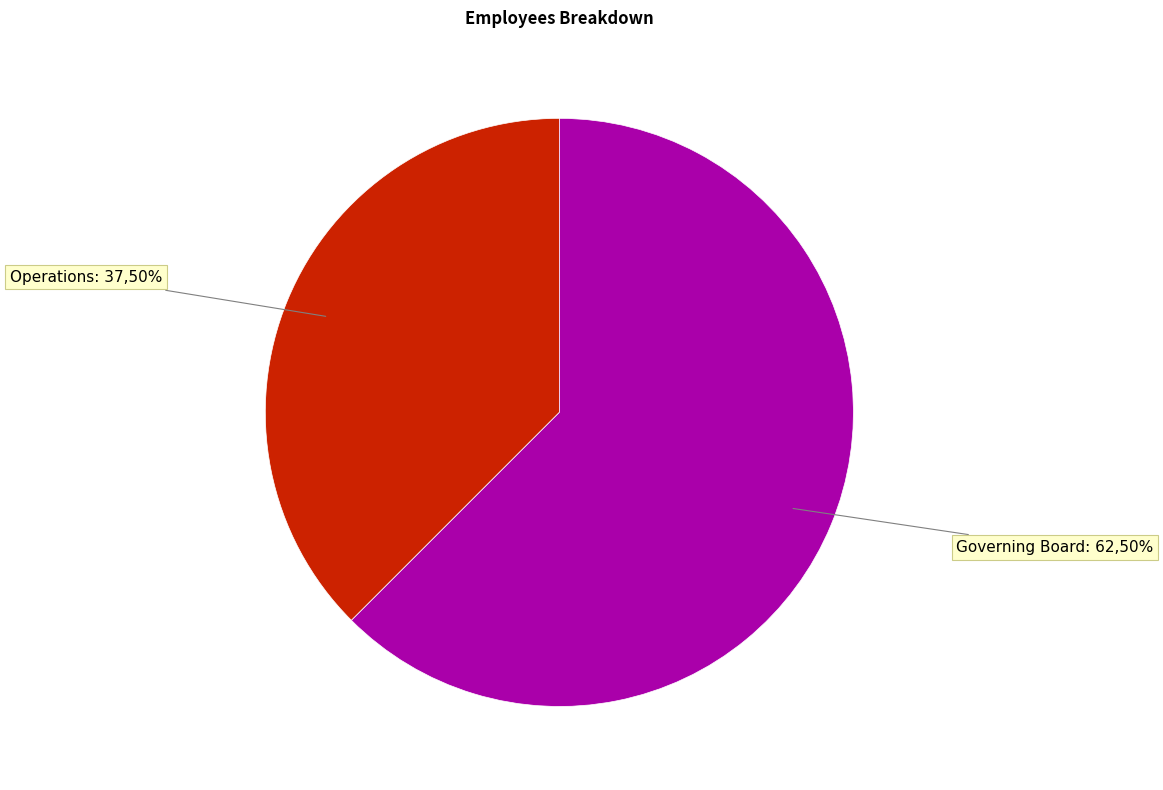

Which category has the biggest portion of the pie?

Governing Board